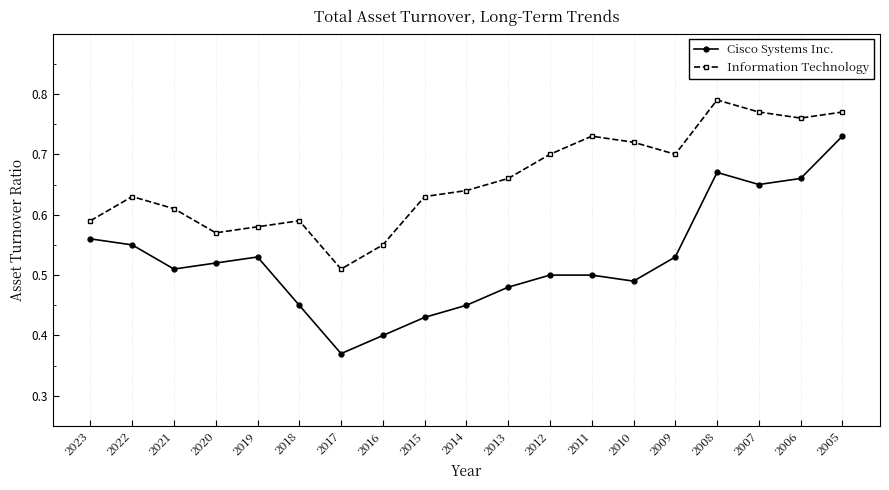

True or false: Information Technology and Cisco Systems Inc. cross at least once.

False